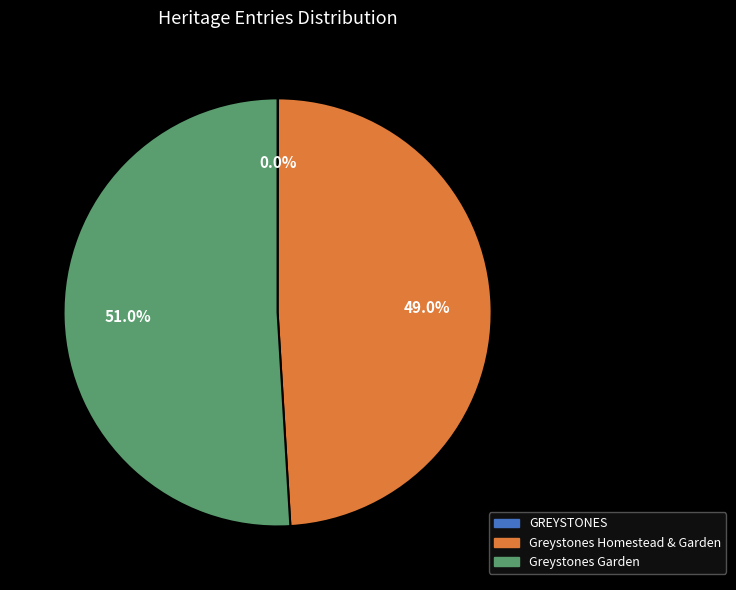

What percentage is NOT represented by Greystones Garden?

49.0%